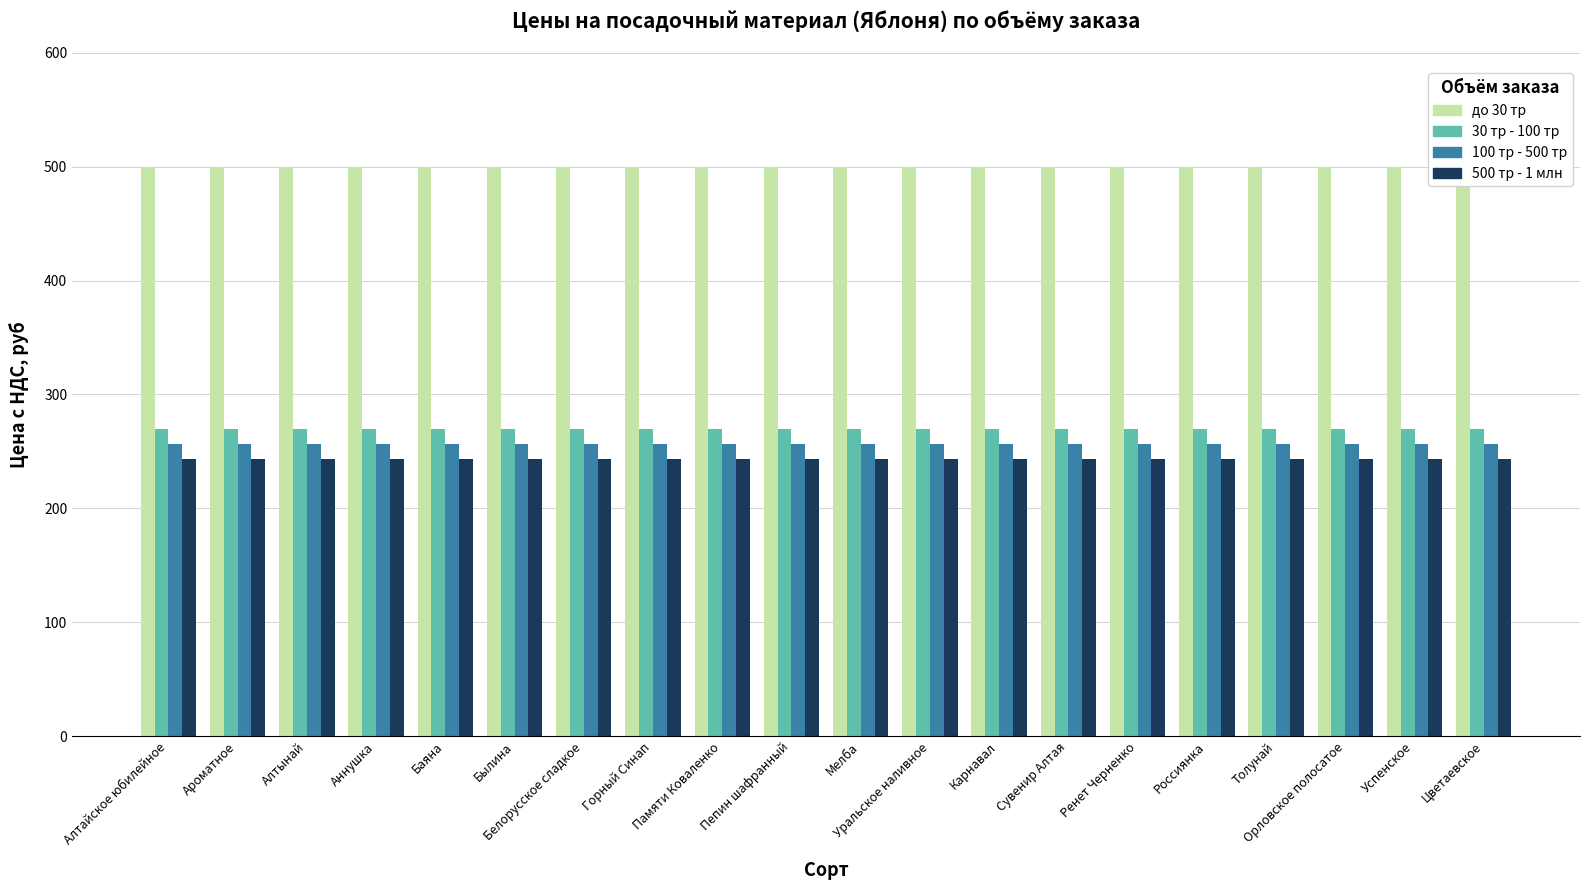

Which series has the largest range (max minus min)?

до 30 тр